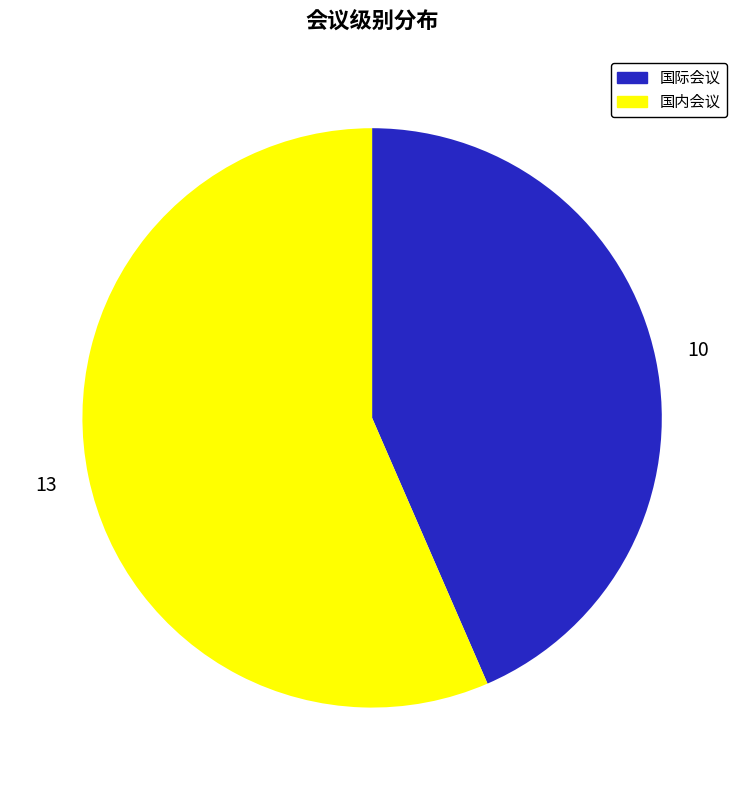

What is the smallest slice in the pie chart?

国际会议